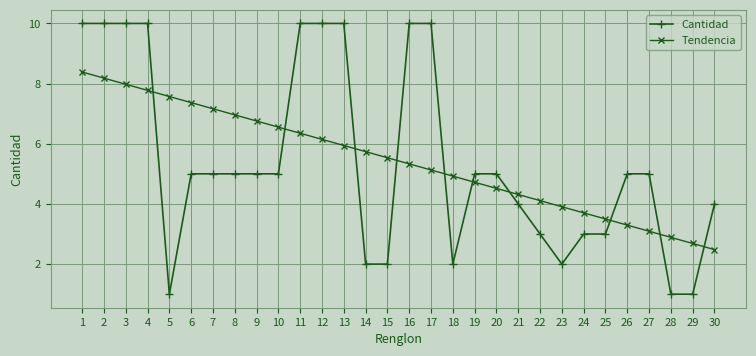

Which category has the lowest value in the Tendencia series?

30